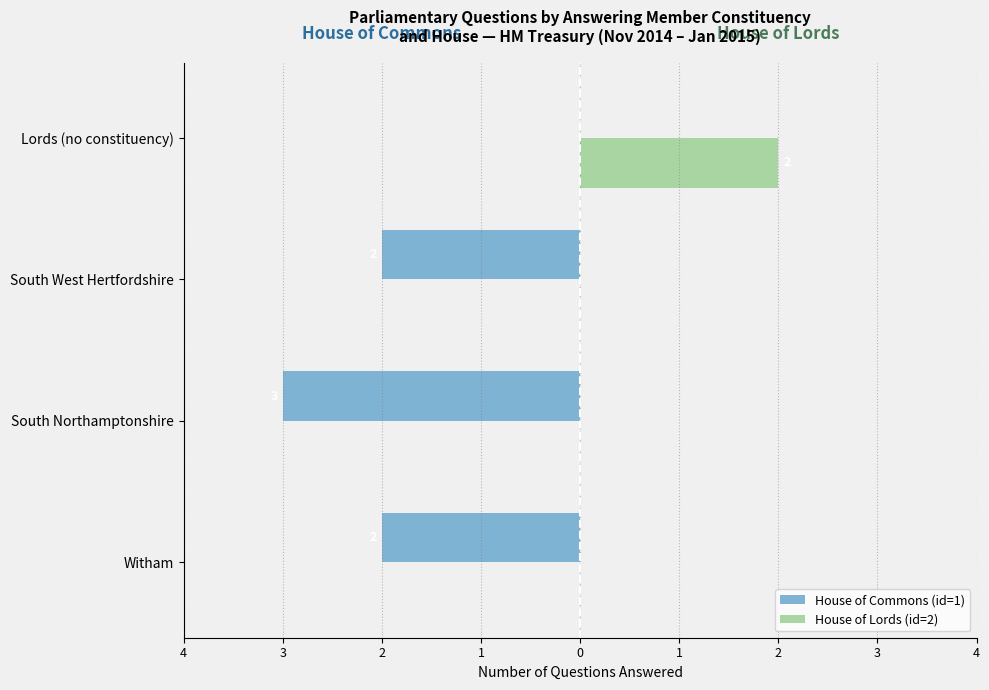

What are all the series names shown in the legend?

House of Commons (id=1), House of Lords (id=2)